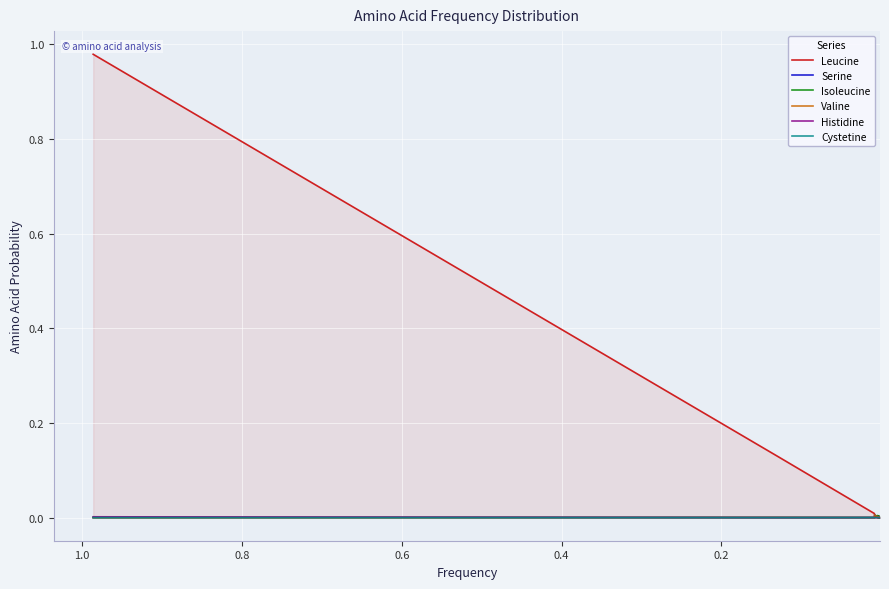

After their last crossing, which series has the higher values: Histidine or Serine?

Histidine